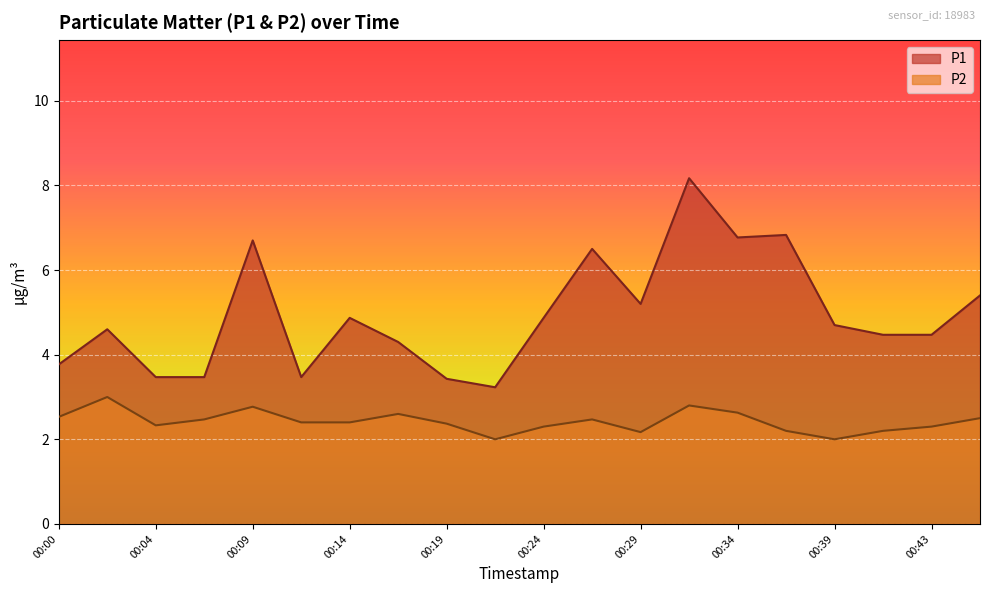

True or false: P2 has a value of 2.3 at 00:04.

True